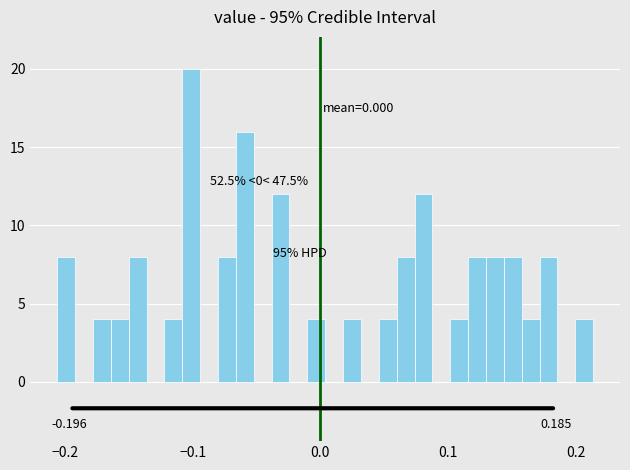

Read against the x-axis, roughly where is the centre of the tallest bar?

-0.10